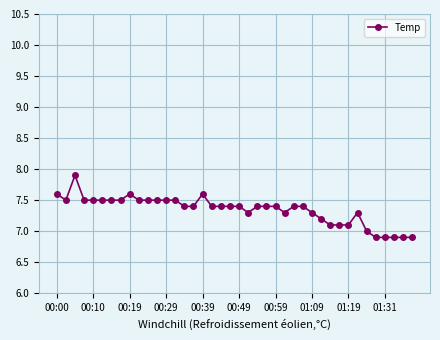

What is the maximum value shown in the chart?

7.9